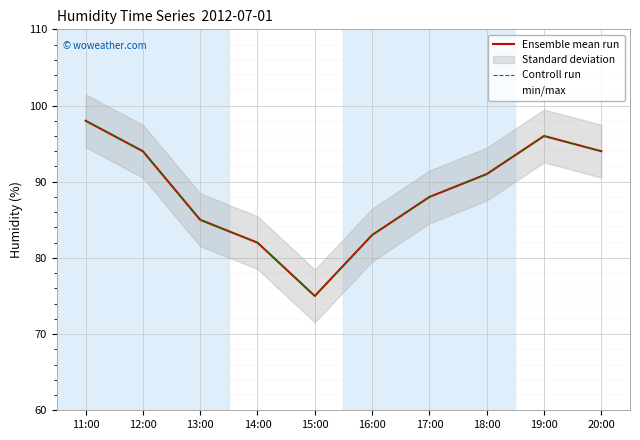

Which label corresponds to the smallest value in the chart?

15:00